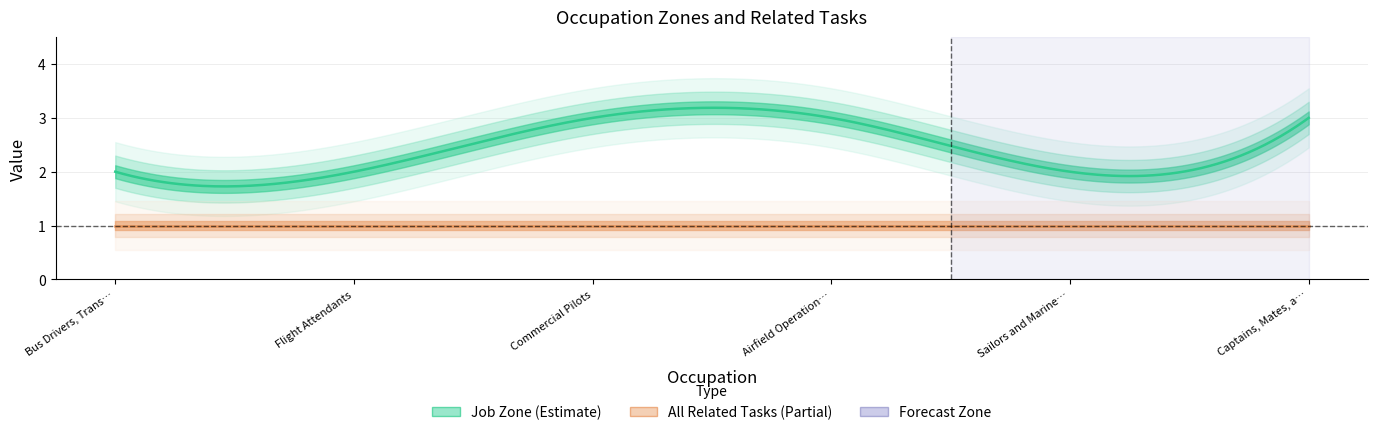

How many values in the Job Zone series are below 3?

3